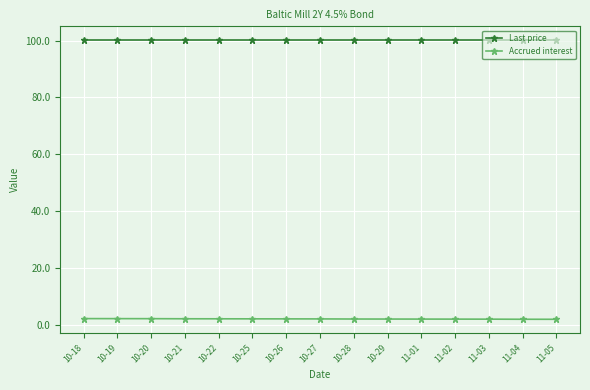

How many series are shown in this chart?

2